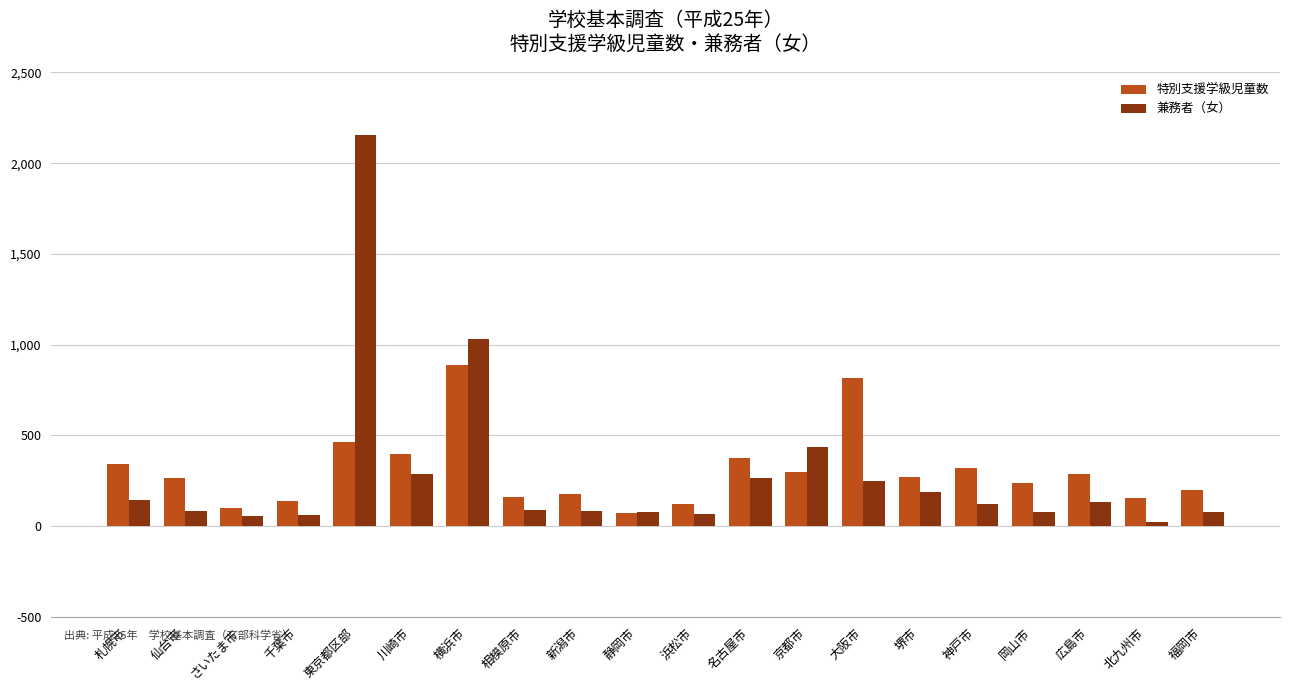

At 北九州市, list the series in order from largest to smallest.

特別支援学級児童数, 兼務者（女）